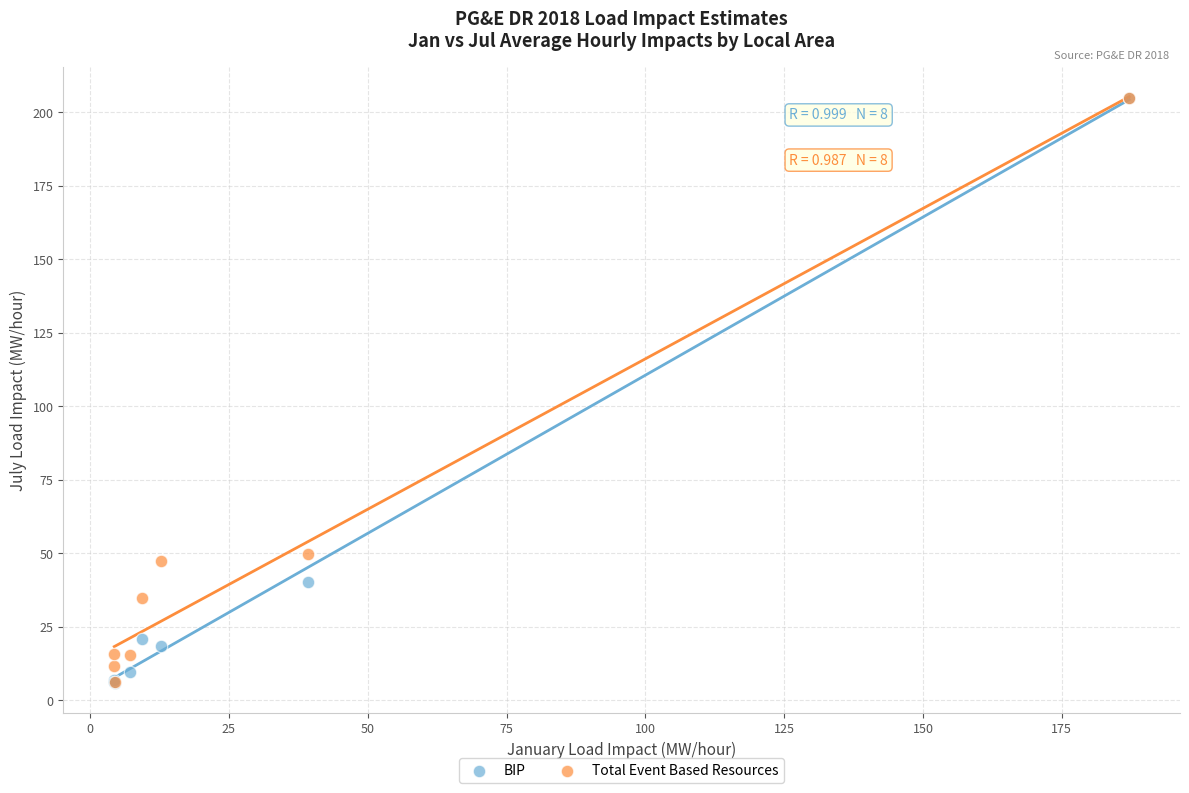

In the Total Event Based Resources series, what Y value is closest to 105?

49.7